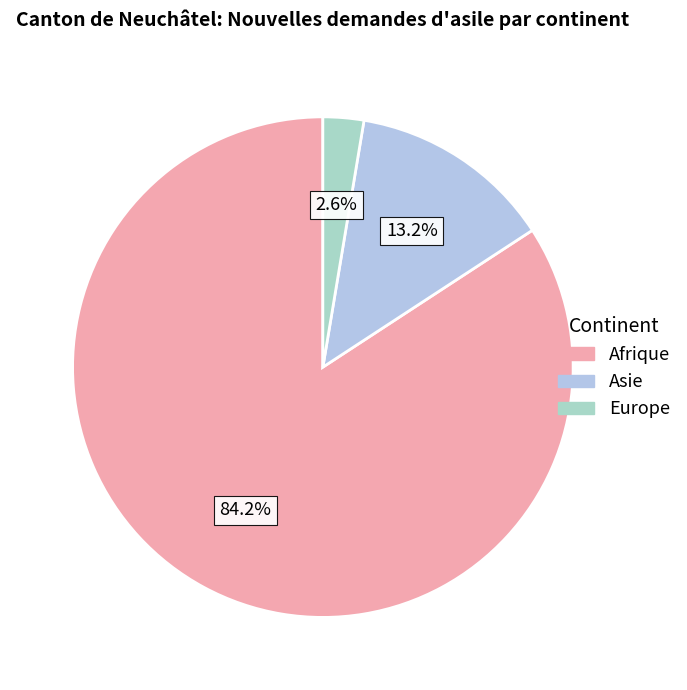

To the nearest percent, what is the combined percentage of Afrique and Asie?

97%